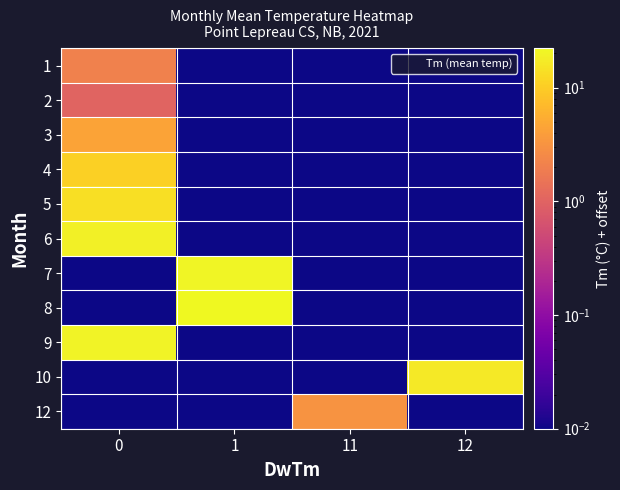

Which label corresponds to the smallest value in the chart?

1